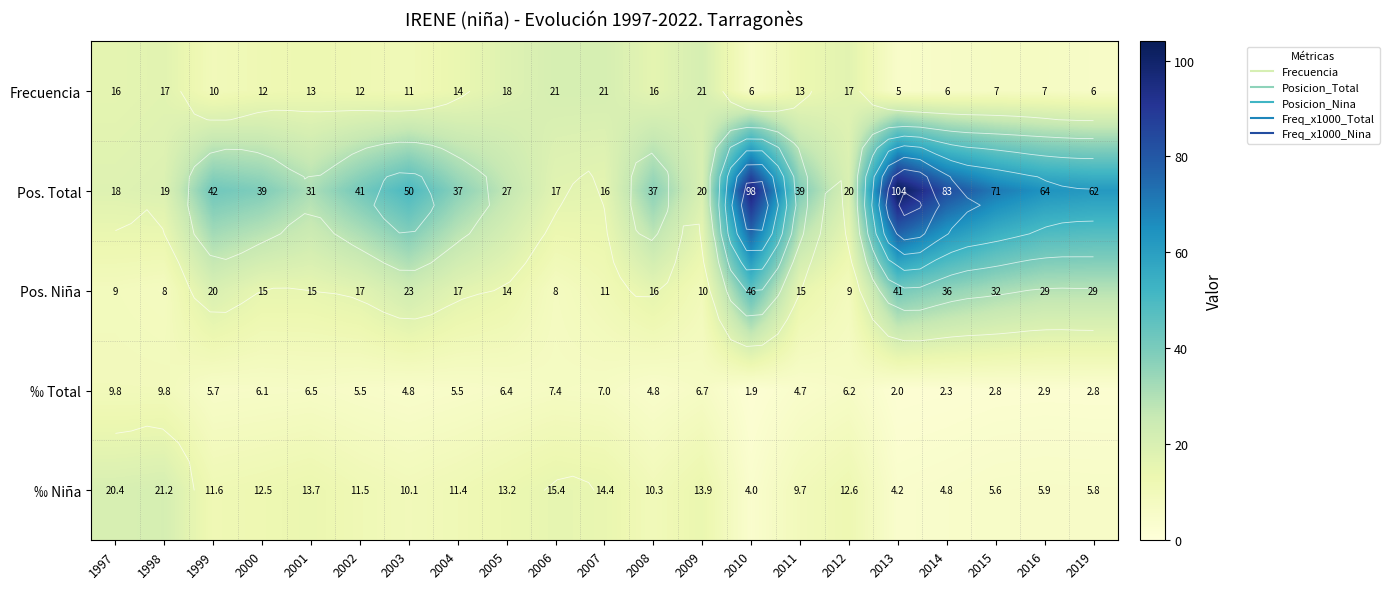

True or false: Pos. Total has a value of 42.0 at 1999.

True